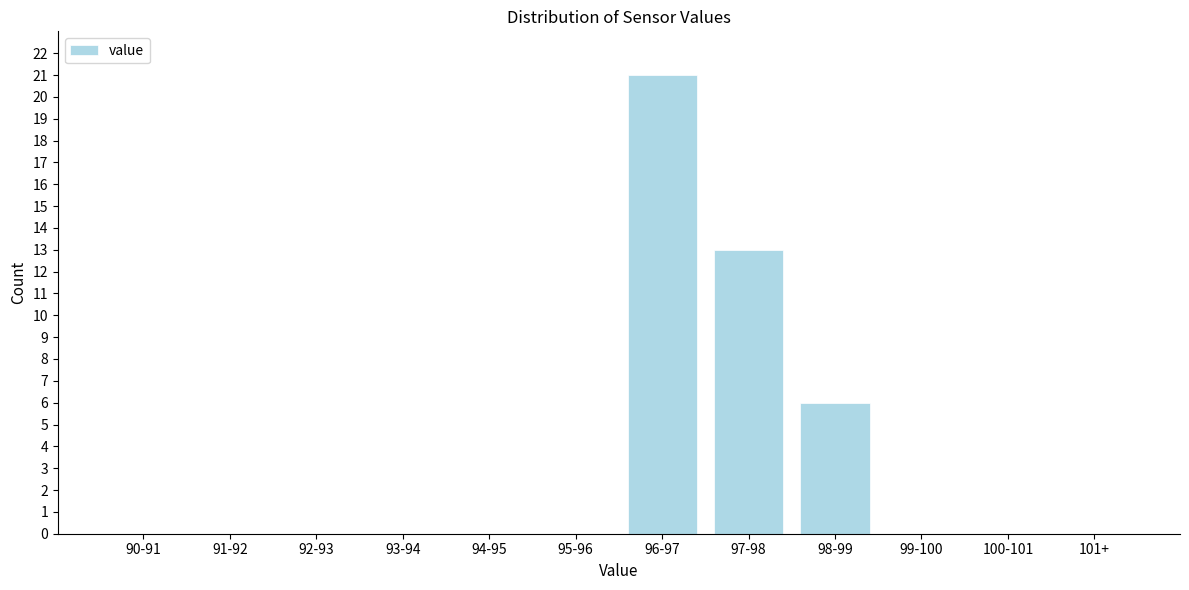

Reading left to right, list all the values displayed in this chart.

90-91=0	91-92=0	92-93=0	93-94=0	94-95=0	95-96=0	96-97=21	97-98=13	98-99=6	99-100=0	100-101=0	101+=0